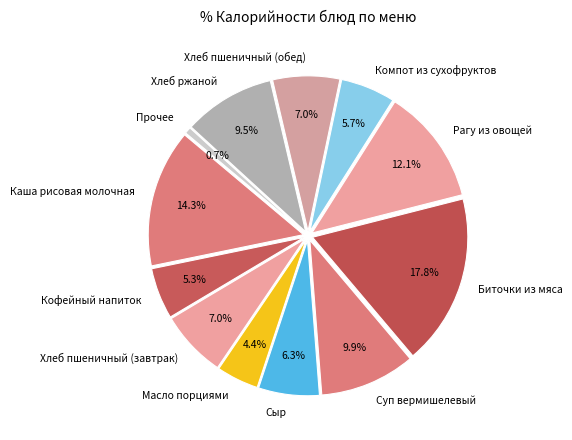

Is there any slice that represents more than half of the pie?

No